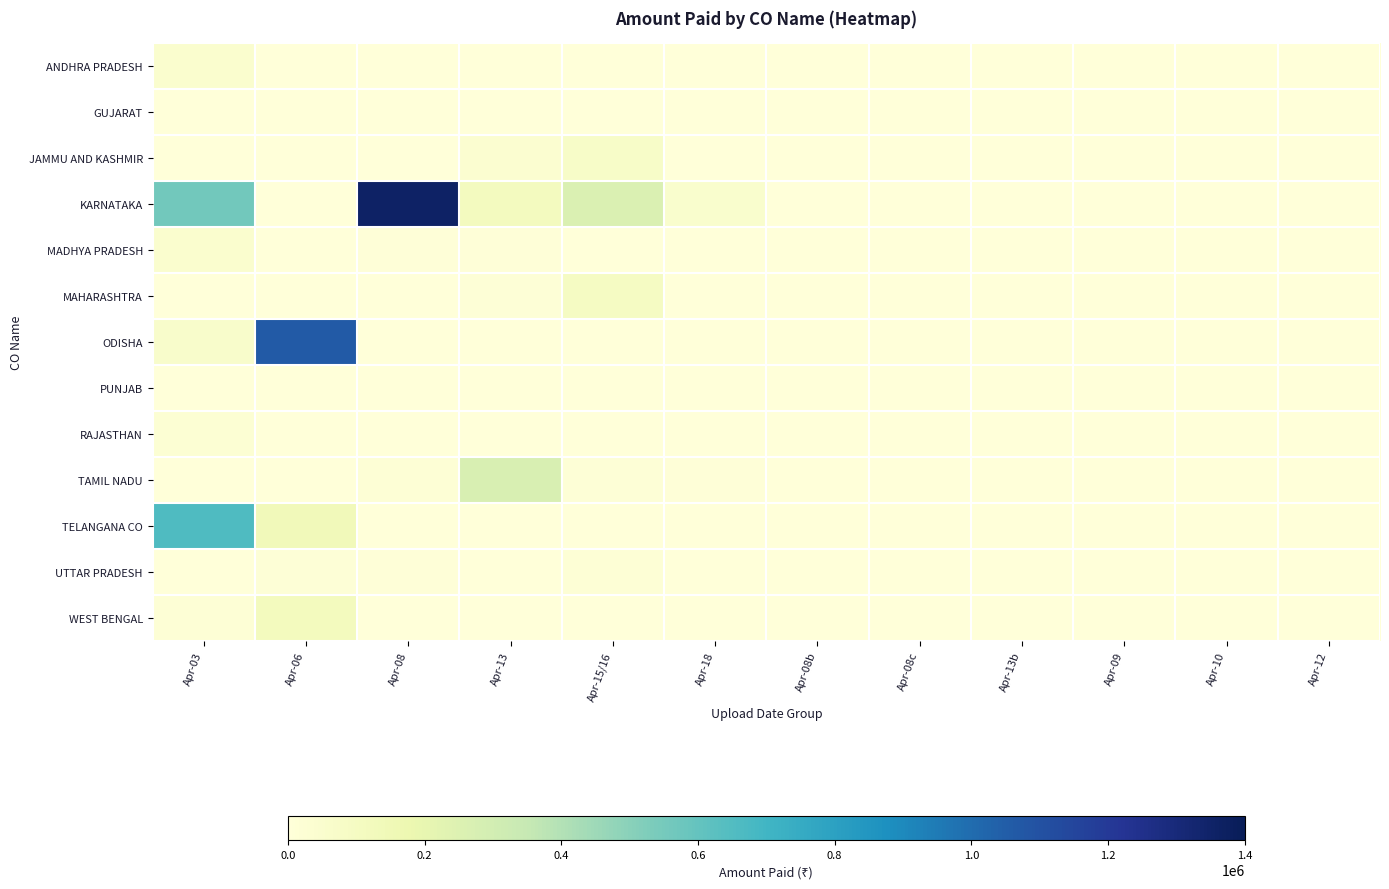

At which category is the sum across all series the highest?

Apr-03